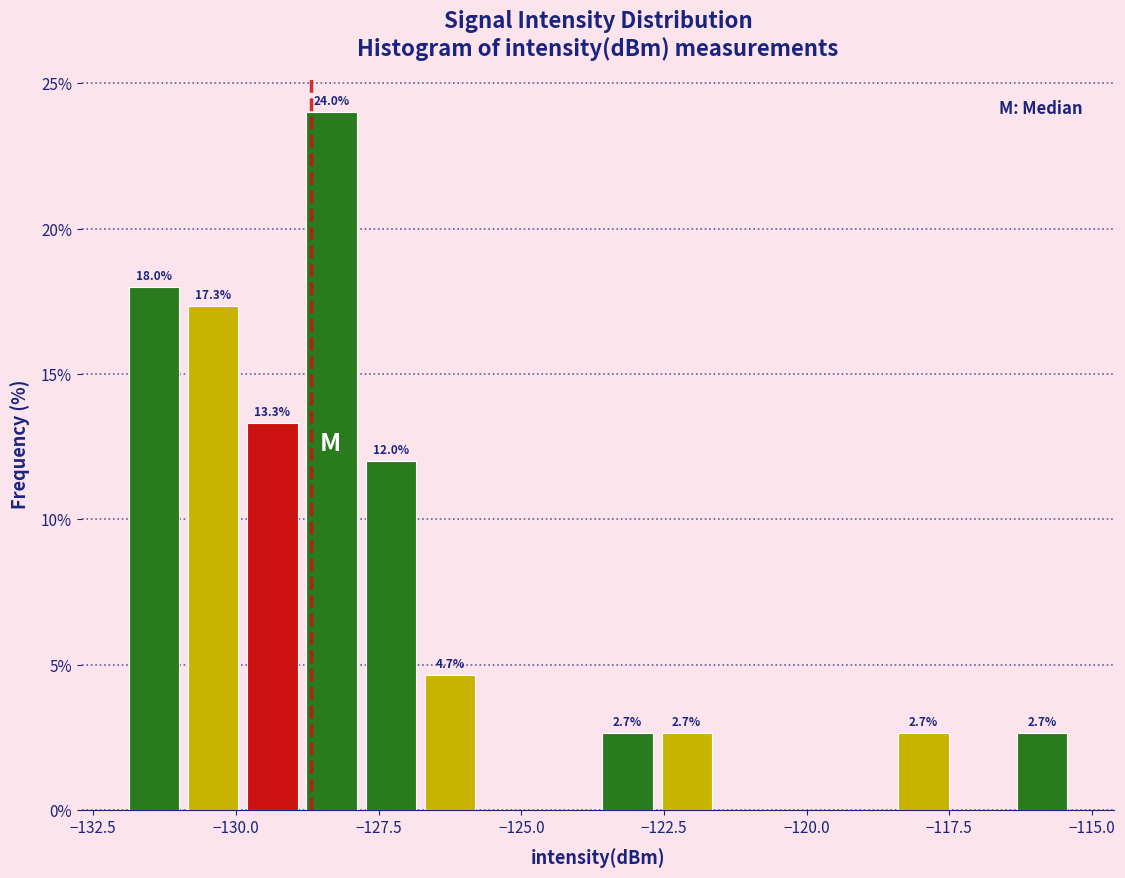

Read against the x-axis, roughly where is the centre of the tallest bar?

-128.5